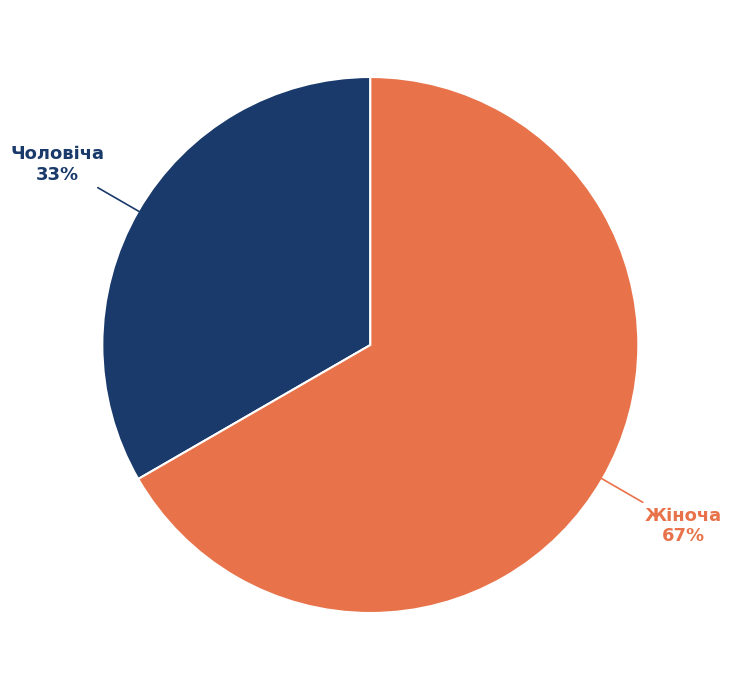

Is it true that Чоловіча is 47% of the pie?

False